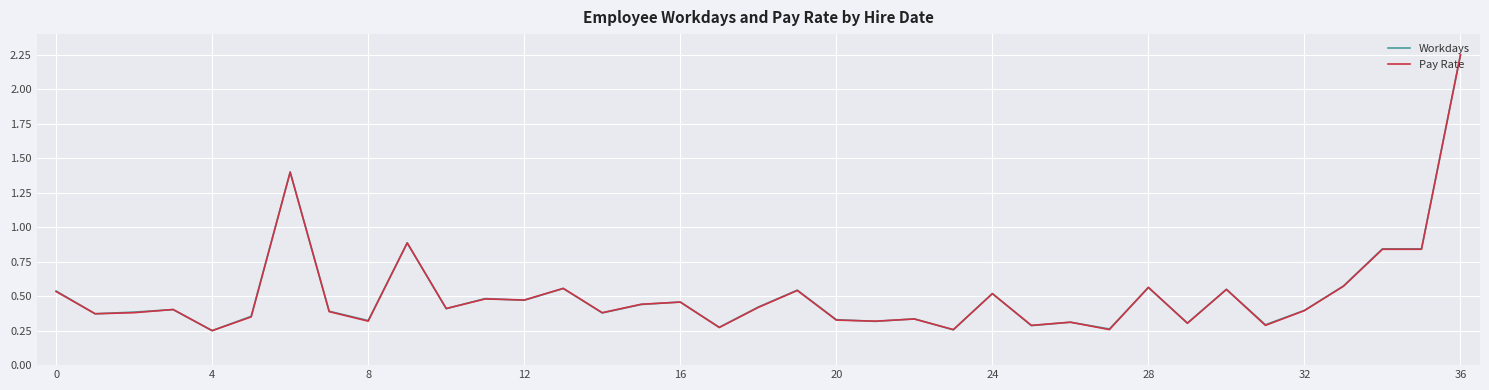

True or false: Workdays has more than 0 interior local peaks.

True